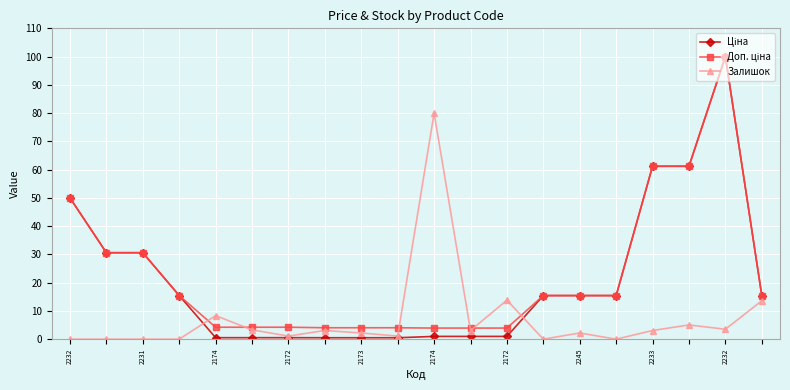

What is the highest value of the Залишок series?

80.0